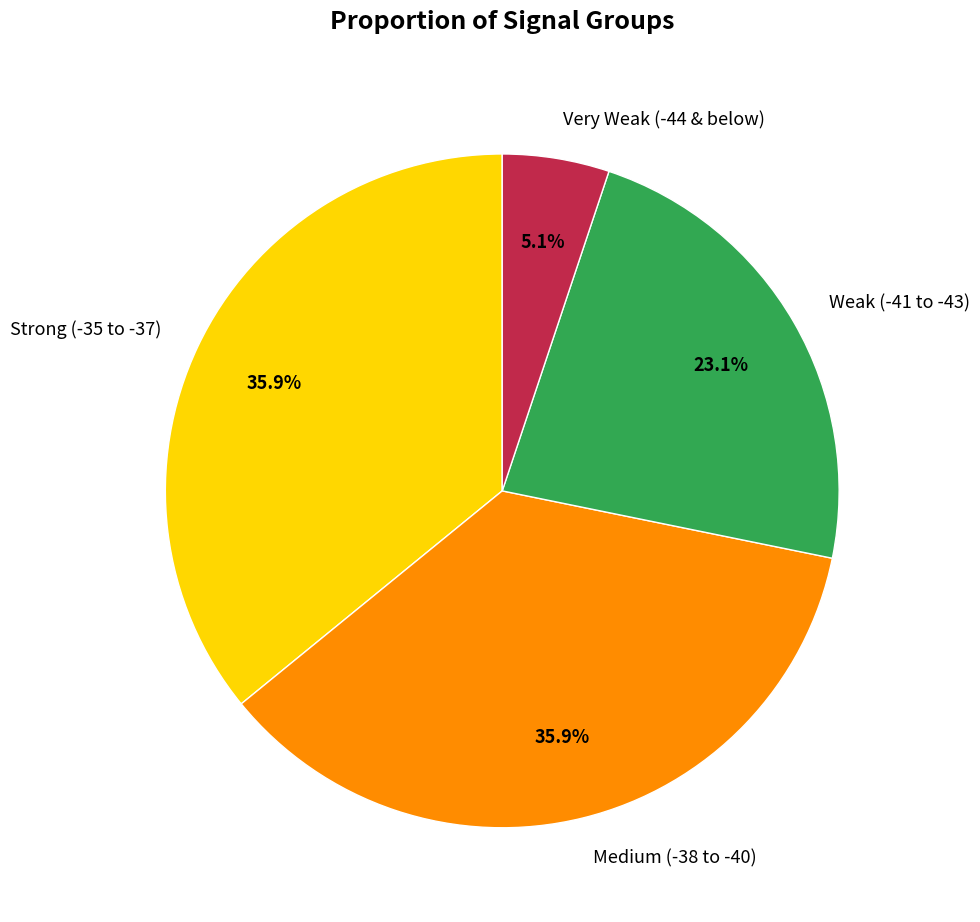

What is the smallest slice in the pie chart?

Very Weak (-44 & below)